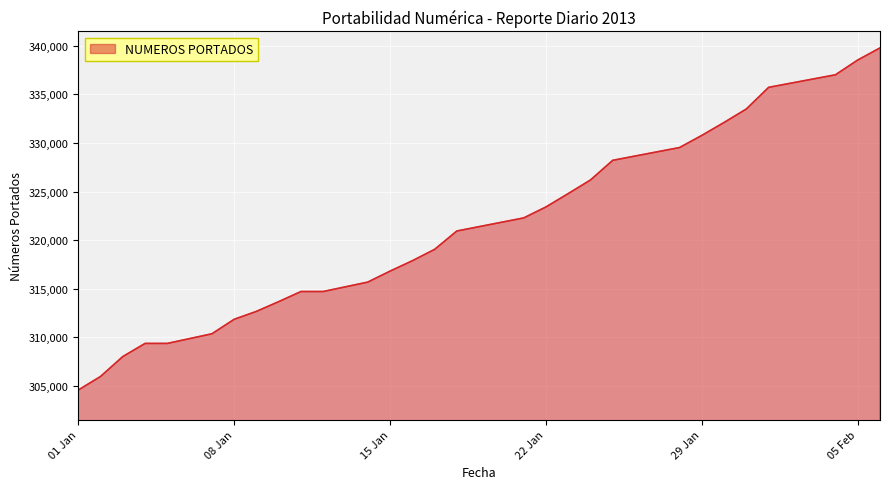

Reading right to left, transcribe all the data shown in this chart.

339786	338540	337020	335729	333502	332115	330782	329532	328218	326192	324791	323417	322287	320942	319048	317879	316811	315682	314713	314713	313670	312668	311851	310361	309370	309370	308019	305969	304573